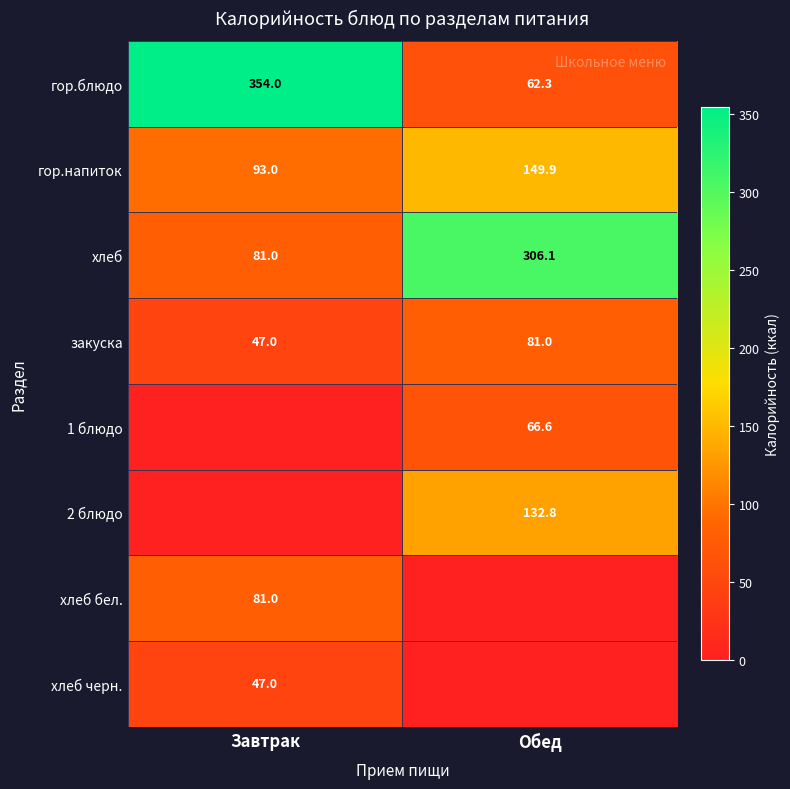

What is the sum of all закуска values?

128.0